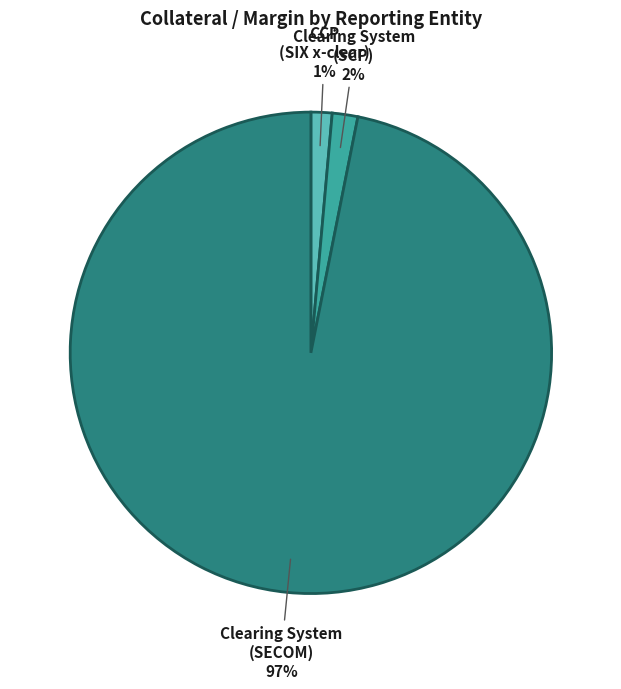

Which has a higher value, Clearing System (SECOM) or Clearing System (SCP)?

Clearing System (SECOM)